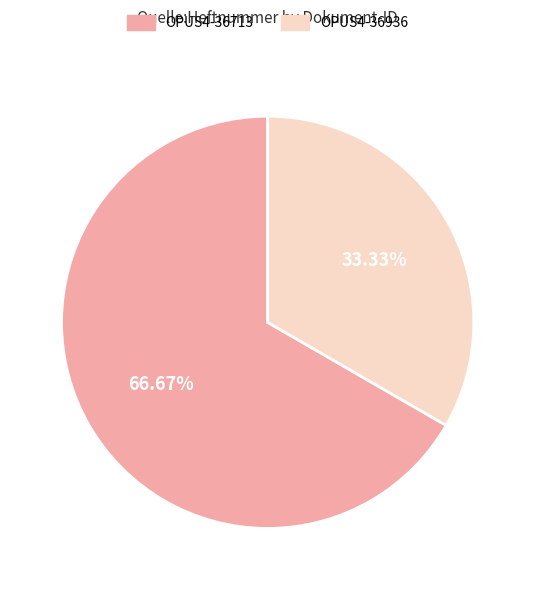

Approximately how many times larger is the value at OPUS4-36713 compared to OPUS4-36936?

2.0